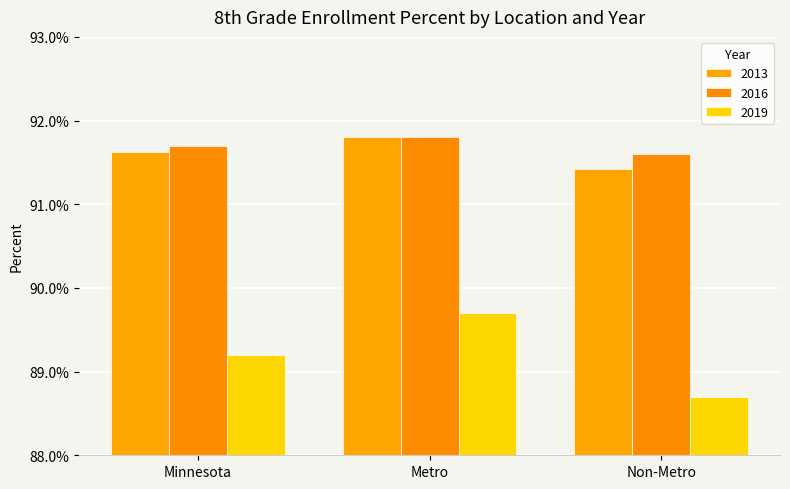

What are all the series names shown in the legend?

2013, 2016, 2019